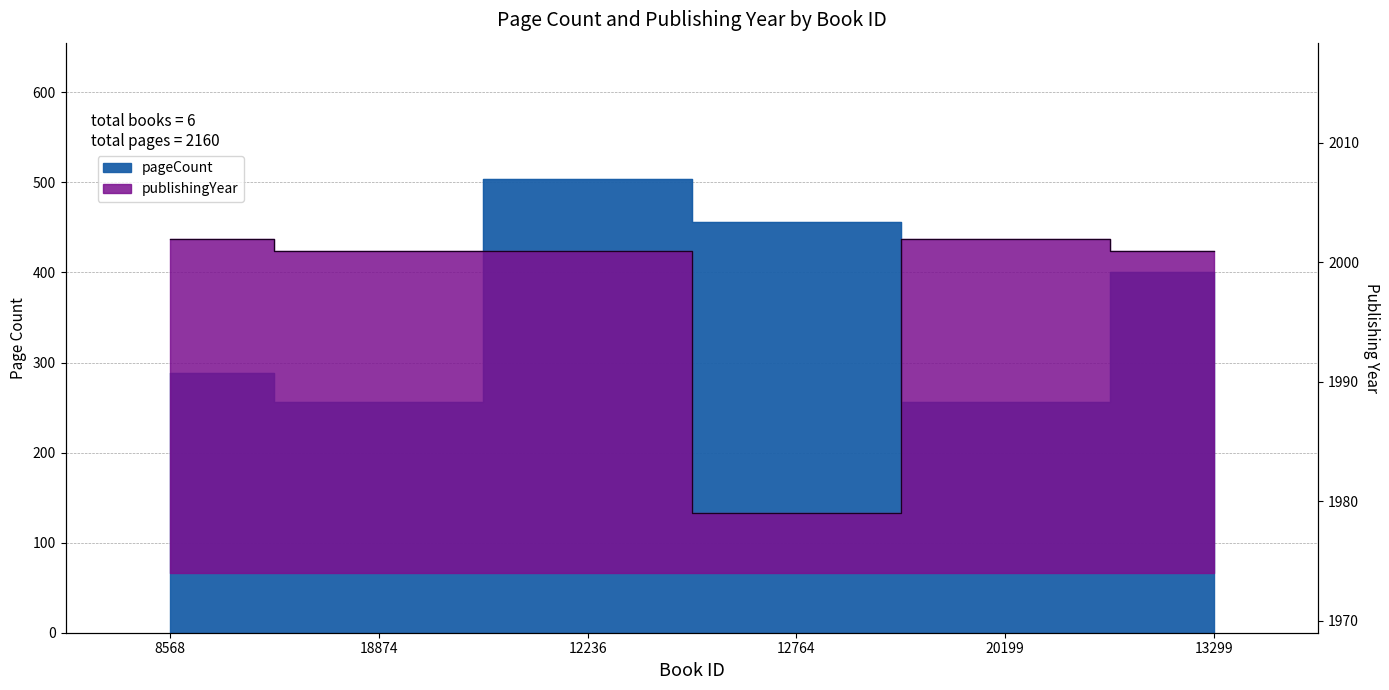

True or false: publishingYear and pageCount intersect in this chart.

False